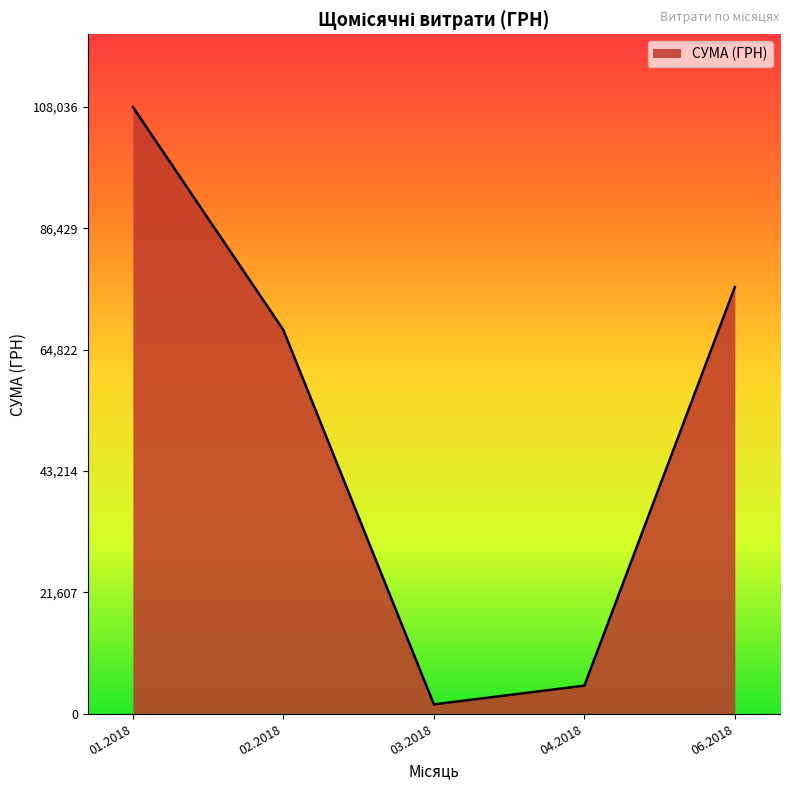

List the labels in order of value, largest first.

01.2018, 06.2018, 02.2018, 04.2018, 03.2018